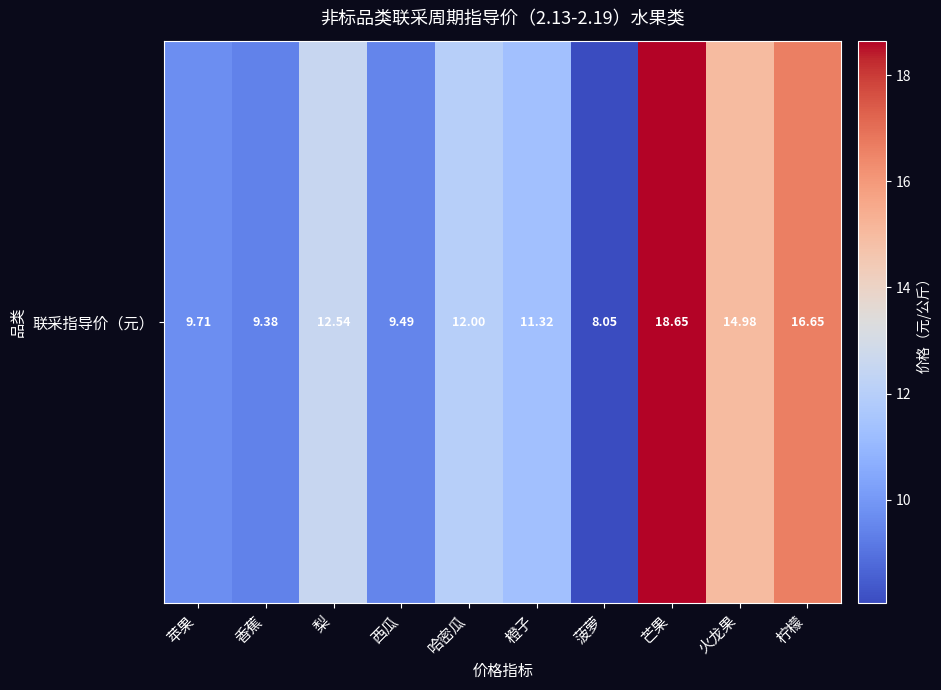

What is the minimum value shown in the chart?

8.0